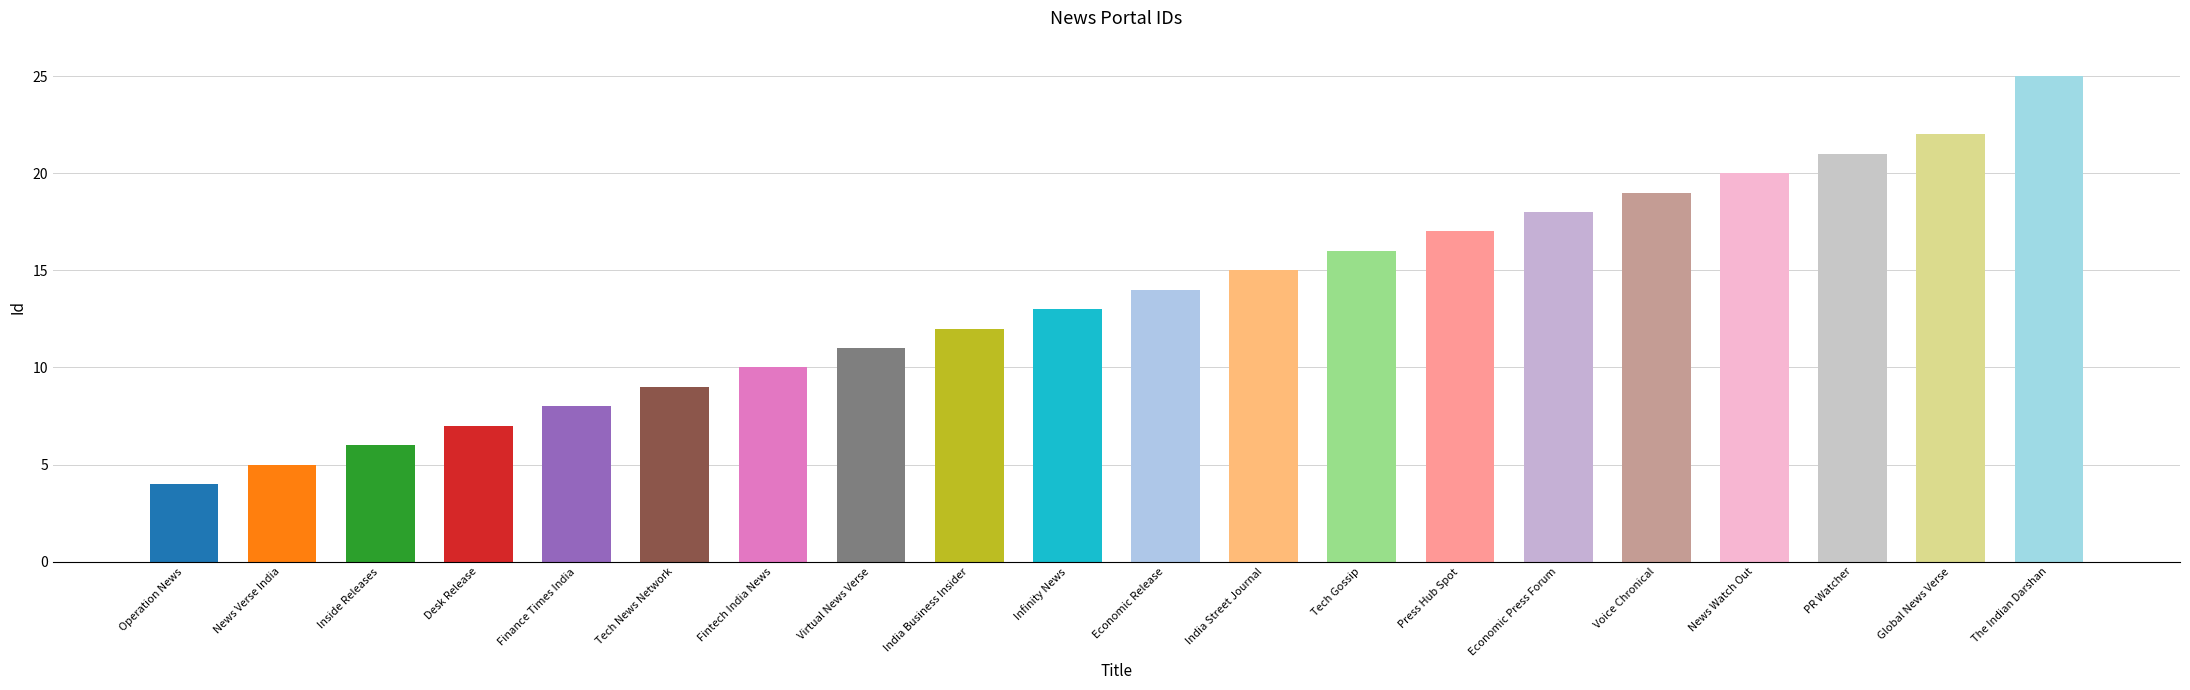

Rank the categories by value from highest to lowest.

The Indian Darshan, Global News Verse, PR Watcher, News Watch Out, Voice Chronical, Economic Press Forum, Press Hub Spot, Tech Gossip, India Street Journal, Economic Release, Infinity News, India Business Insider, Virtual News Verse, Fintech India News, Tech News Network, Finance Times India, Desk Release, Inside Releases, News Verse India, Operation News